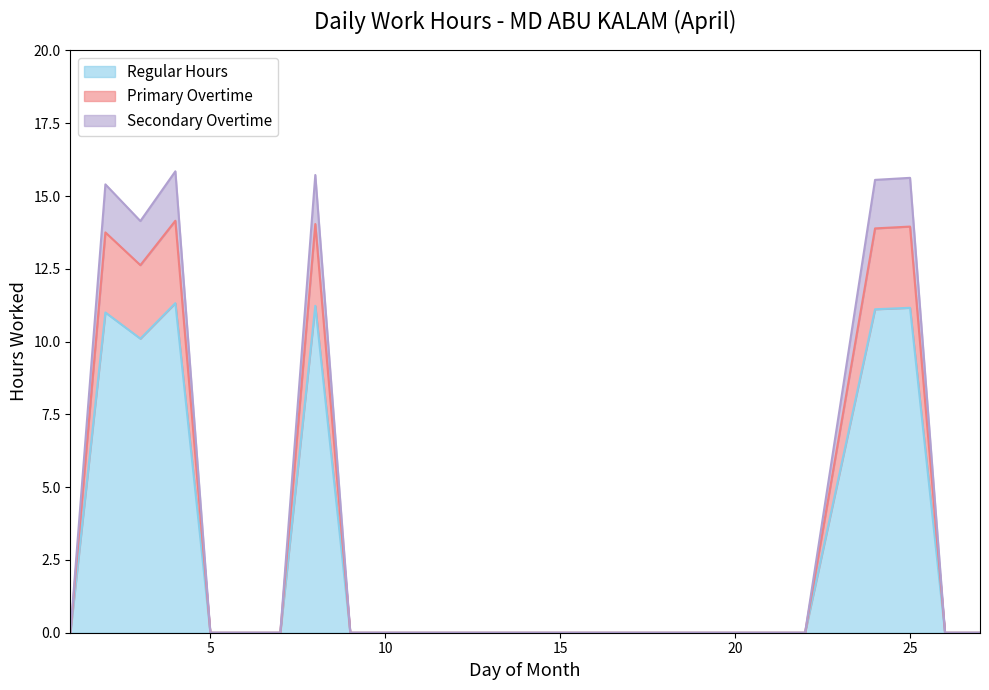

What is the maximum value for Regular Hours?

11.3